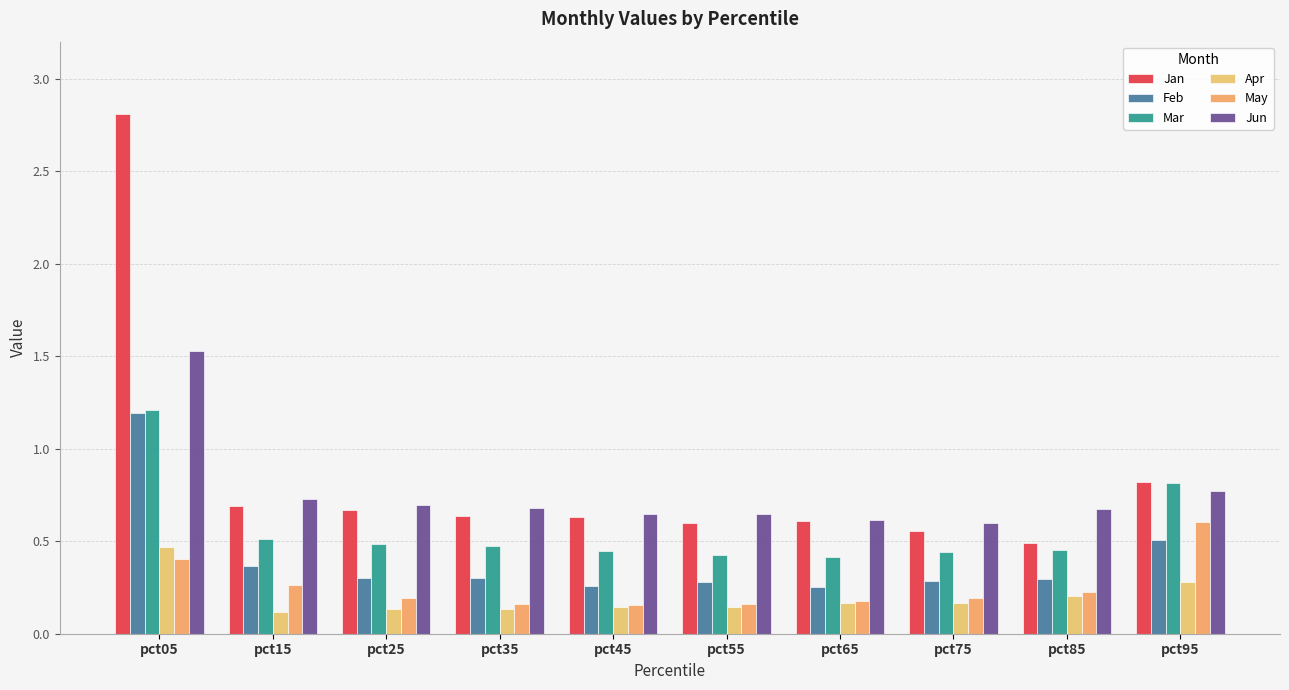

Reading left to right, what are all the values shown in this chart?

Jan: pct05=2.8	pct15=0.7	pct25=0.7	pct35=0.6	pct45=0.6	pct55=0.6	pct65=0.6	pct75=0.6	pct85=0.5	pct95=0.8
Feb: pct05=1.2	pct15=0.4	pct25=0.3	pct35=0.3	pct45=0.3	pct55=0.3	pct65=0.3	pct75=0.3	pct85=0.3	pct95=0.5
Mar: pct05=1.2	pct15=0.5	pct25=0.5	pct35=0.5	pct45=0.4	pct55=0.4	pct65=0.4	pct75=0.4	pct85=0.5	pct95=0.8
Apr: pct05=0.5	pct15=0.1	pct25=0.1	pct35=0.1	pct45=0.1	pct55=0.1	pct65=0.2	pct75=0.2	pct85=0.2	pct95=0.3
May: pct05=0.4	pct15=0.3	pct25=0.2	pct35=0.2	pct45=0.2	pct55=0.2	pct65=0.2	pct75=0.2	pct85=0.2	pct95=0.6
Jun: pct05=1.5	pct15=0.7	pct25=0.7	pct35=0.7	pct45=0.6	pct55=0.6	pct65=0.6	pct75=0.6	pct85=0.7	pct95=0.8